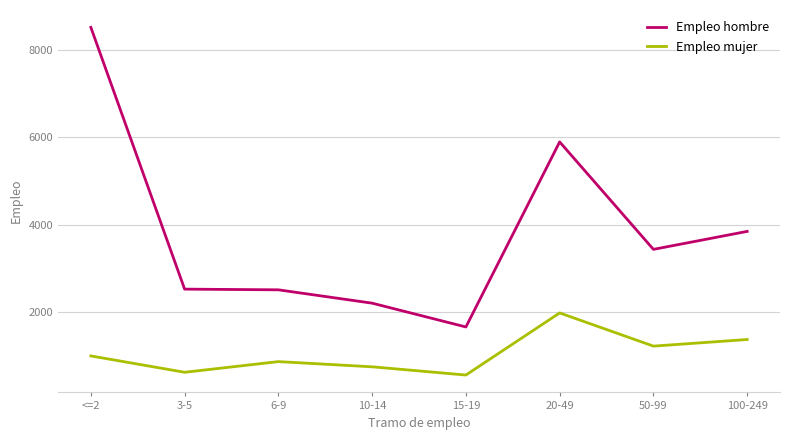

At which category is the sum across all series the highest?

<=2